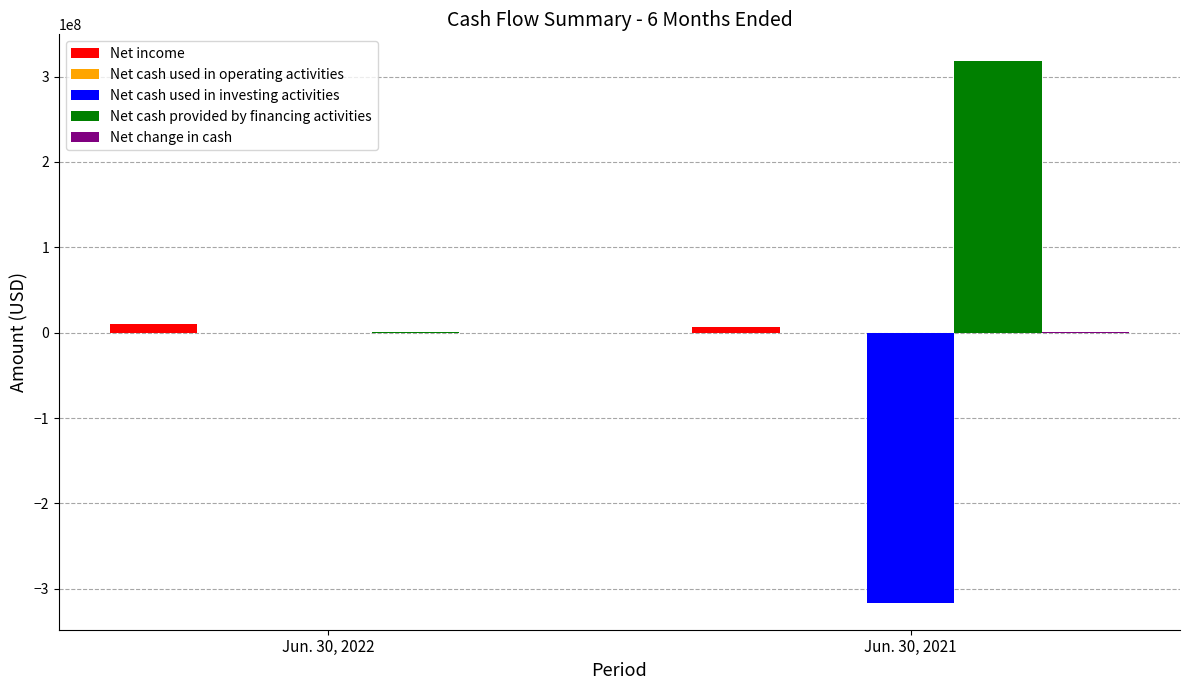

Which series has the largest total across all categories?

Net cash provided by financing activities